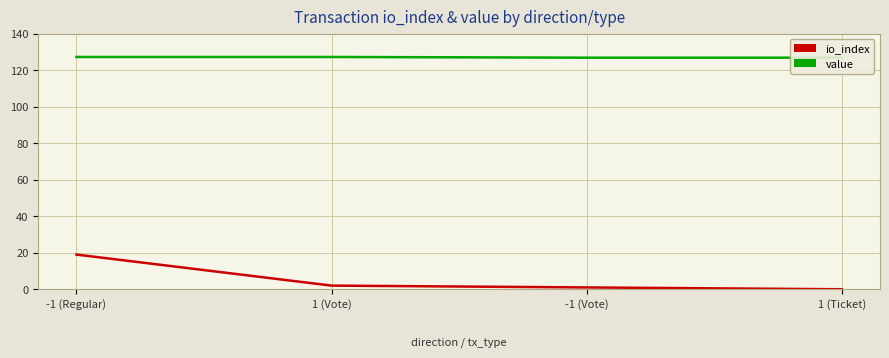

The value series shows 127.2 at -1 (Regular). True or false?

True